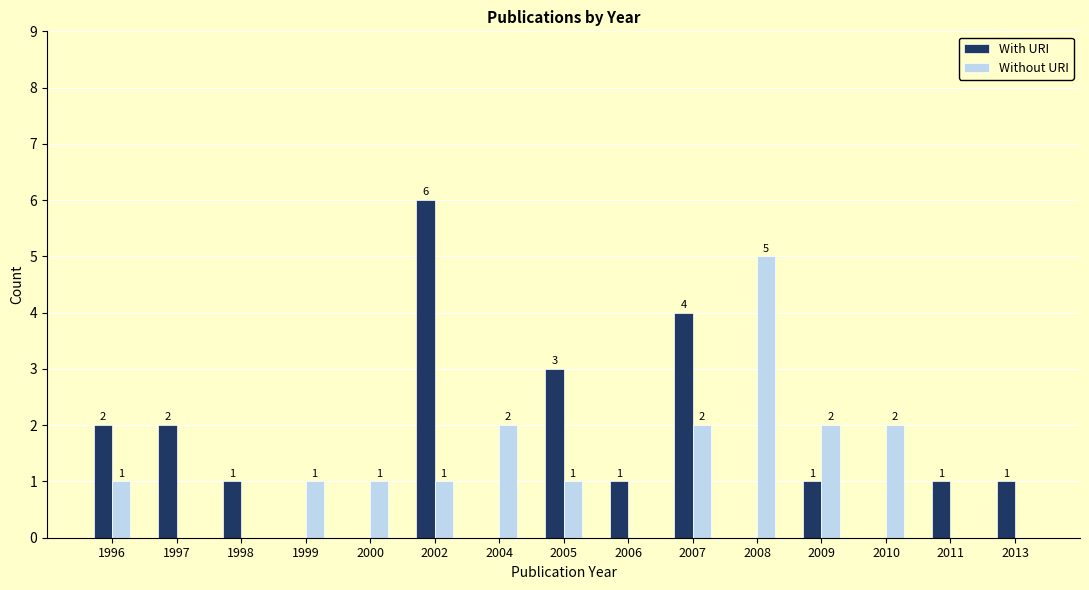

Is the value of Without URI at 1997 greater than the value of With URI at 2005?

No